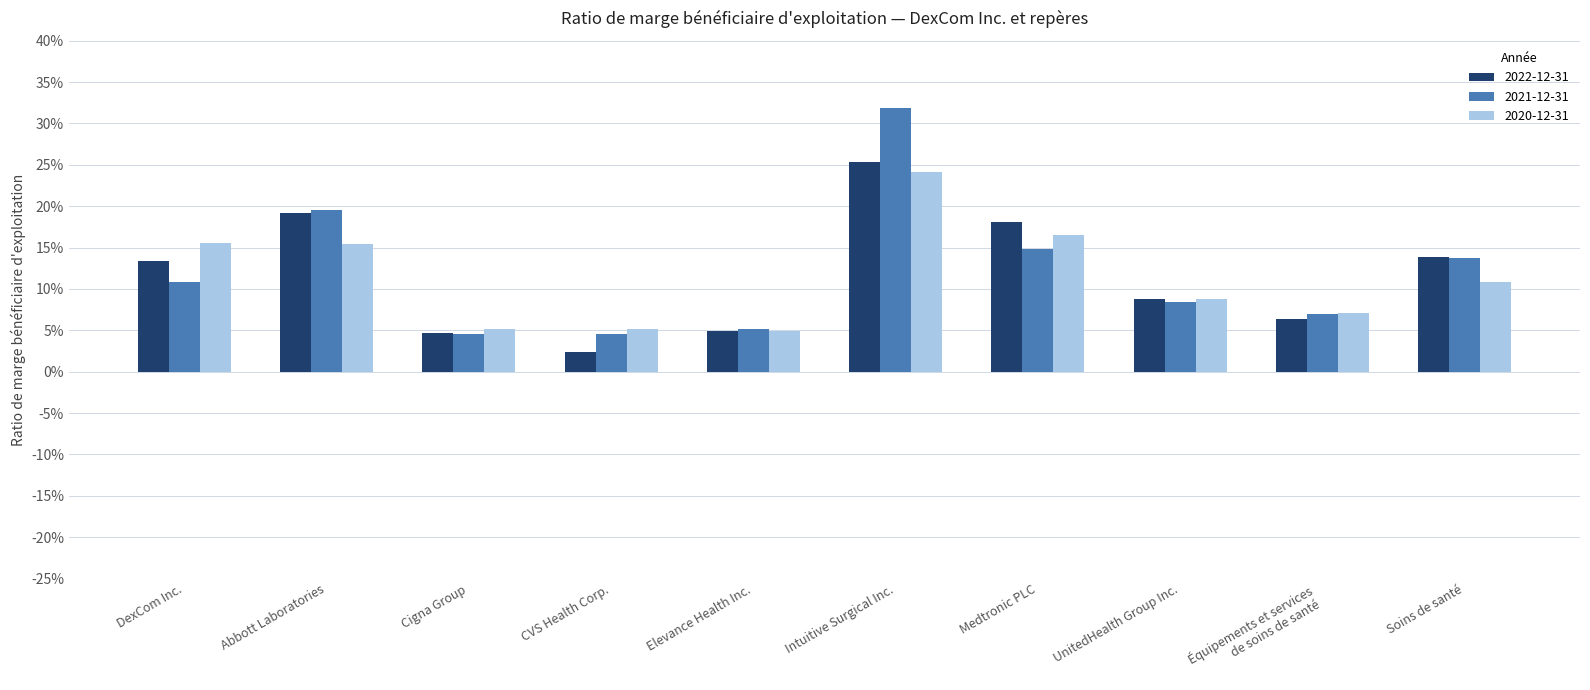

What is the maximum value shown in the chart?

0.3